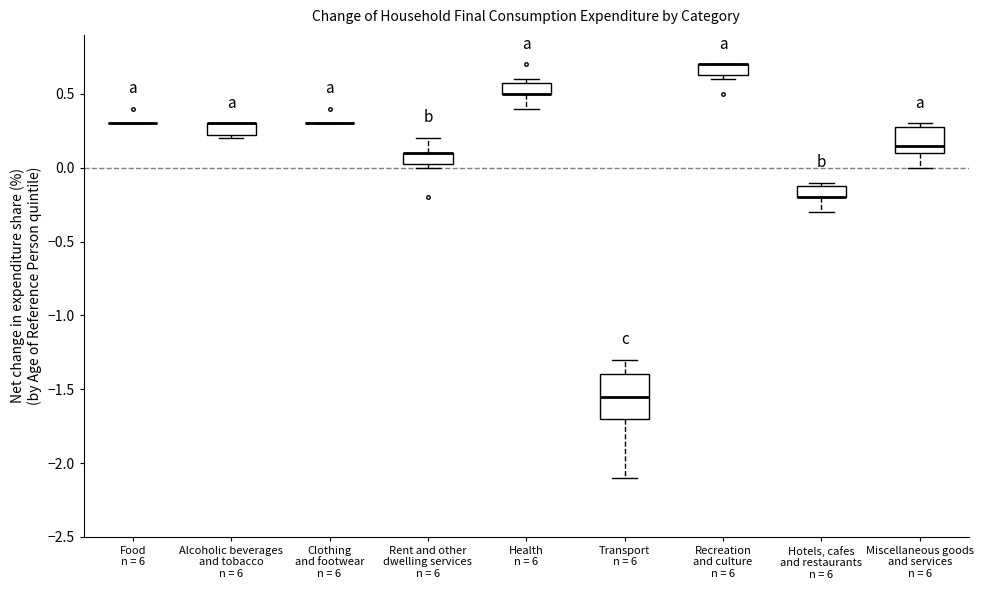

Which box is the tallest, from its lower edge to its upper edge?

Transport n = 6